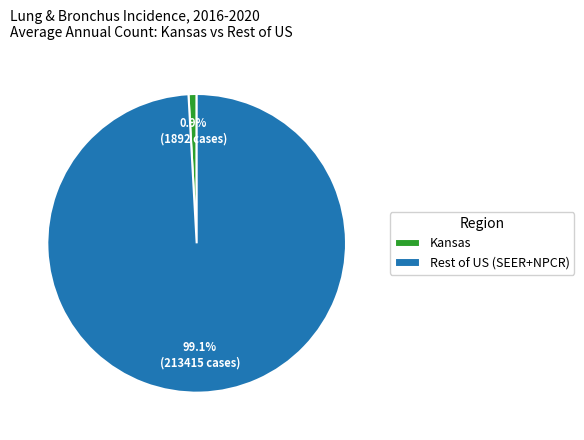

To the nearest percent, what is the average slice percentage?

50%